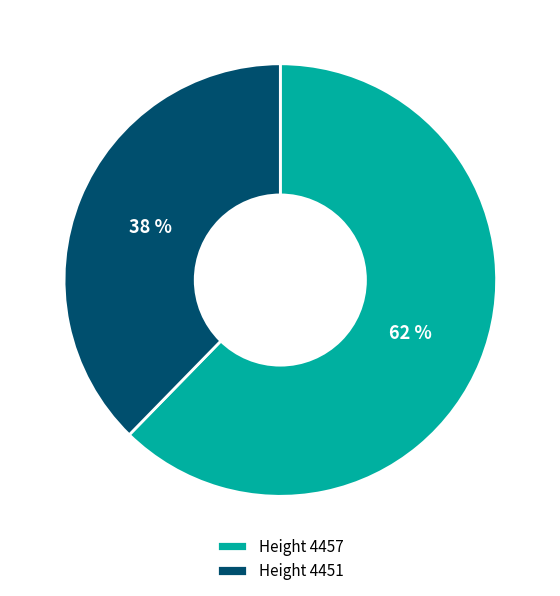

To the nearest percent, what percentage of the pie is Height 4457?

62%